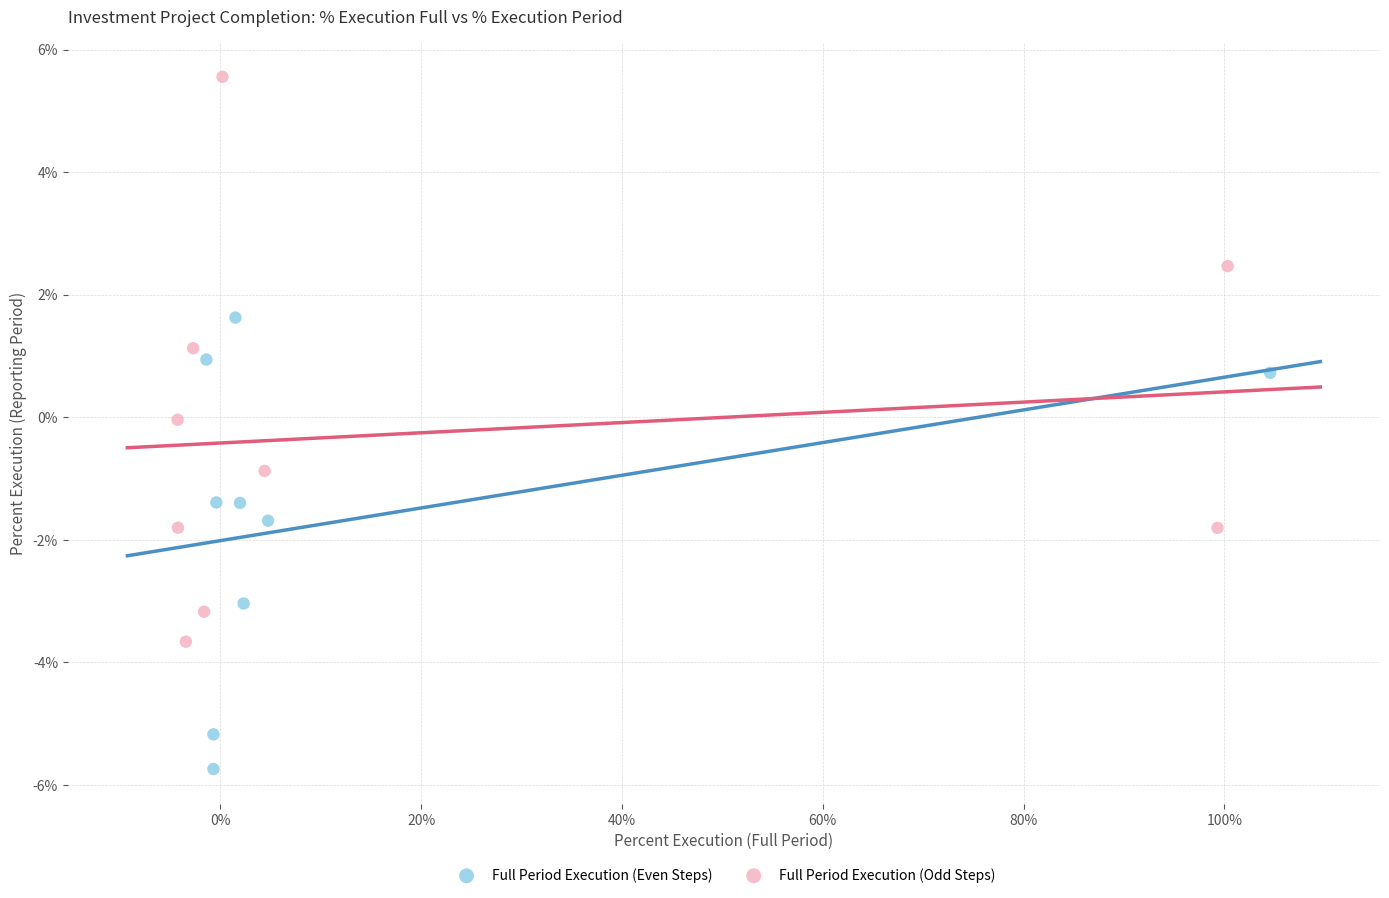

Which series reaches the minimum Y coordinate?

Full Period Execution (Even Steps)